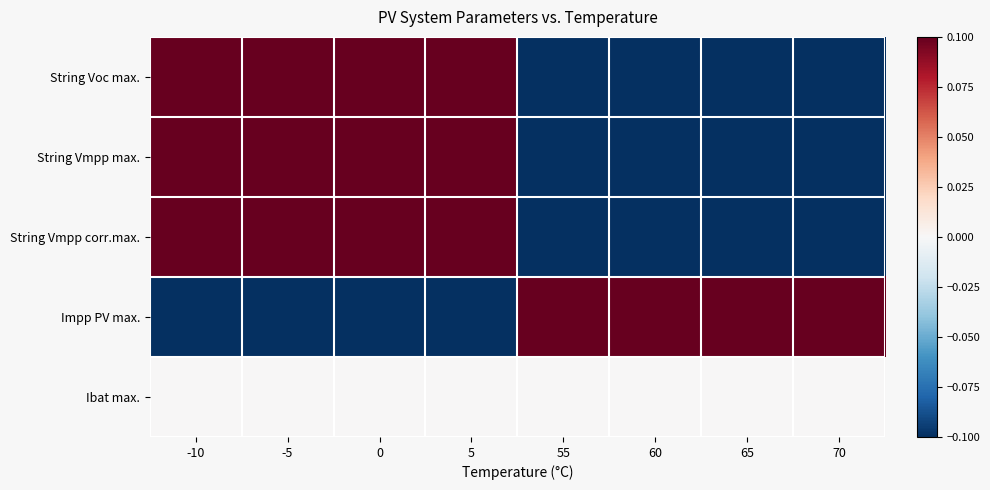

What is the maximum value shown in the chart?

0.5